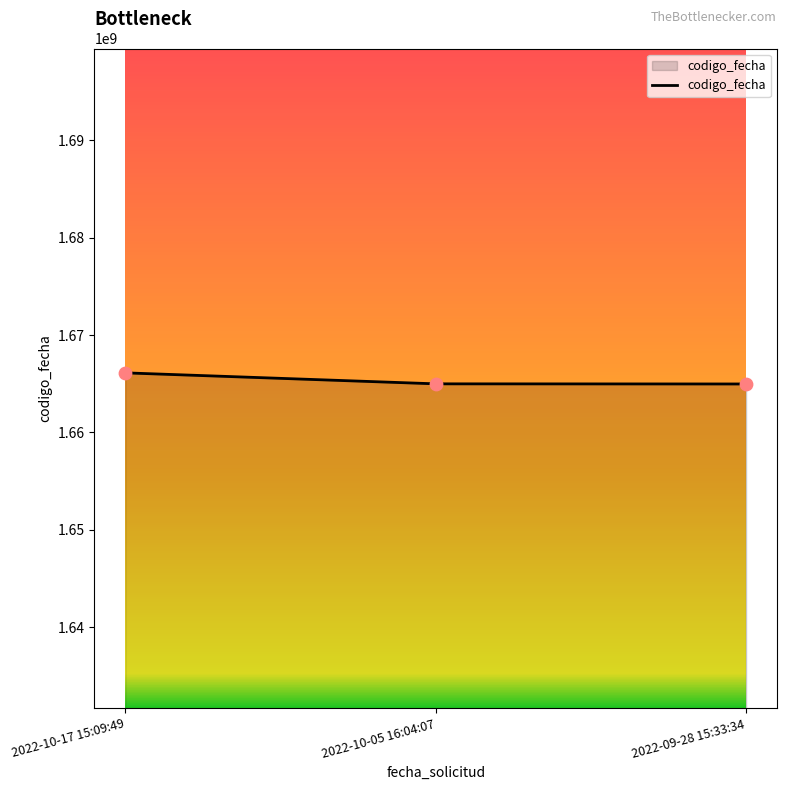

What is the change in value from 2022-10-05 16:04:07 to 2022-09-28 15:33:34?

-14054